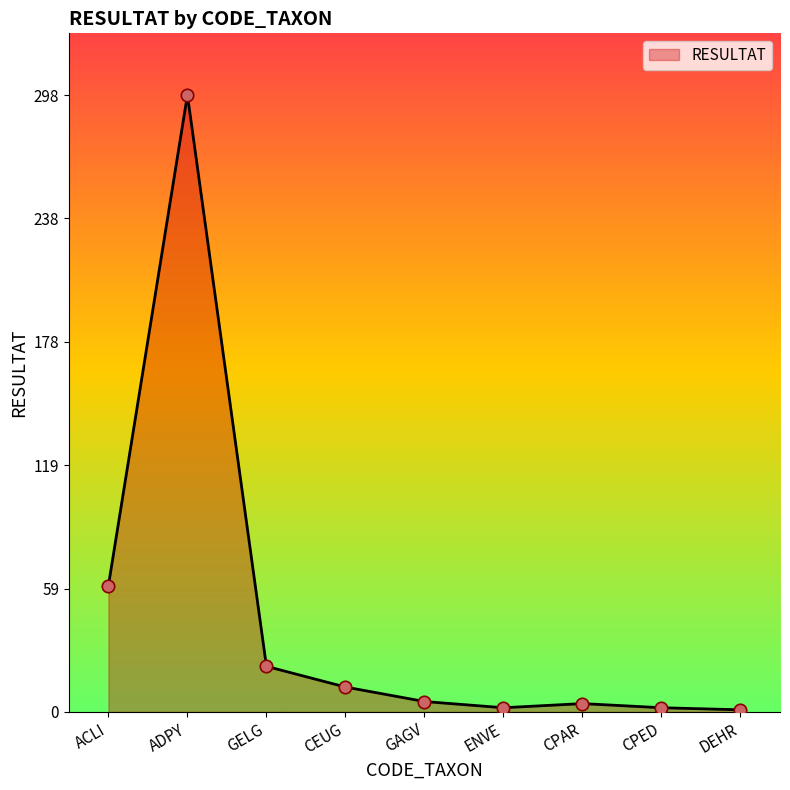

What is the change in value from ADPY to ENVE?

-296